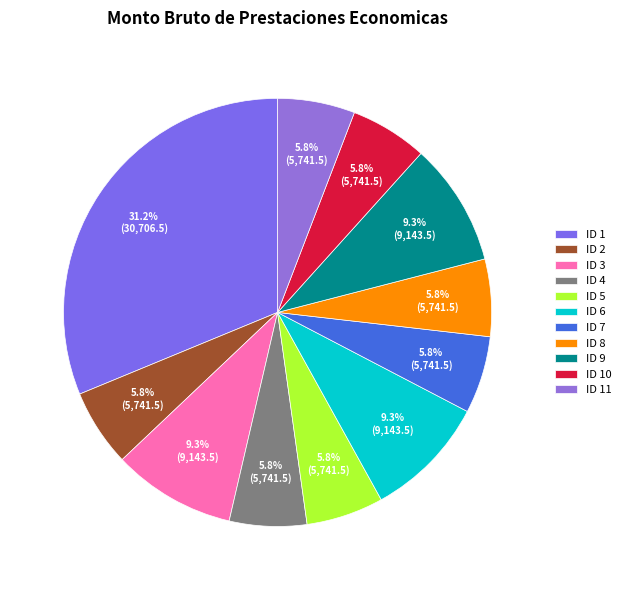

What is the largest slice in the pie chart?

ID 1